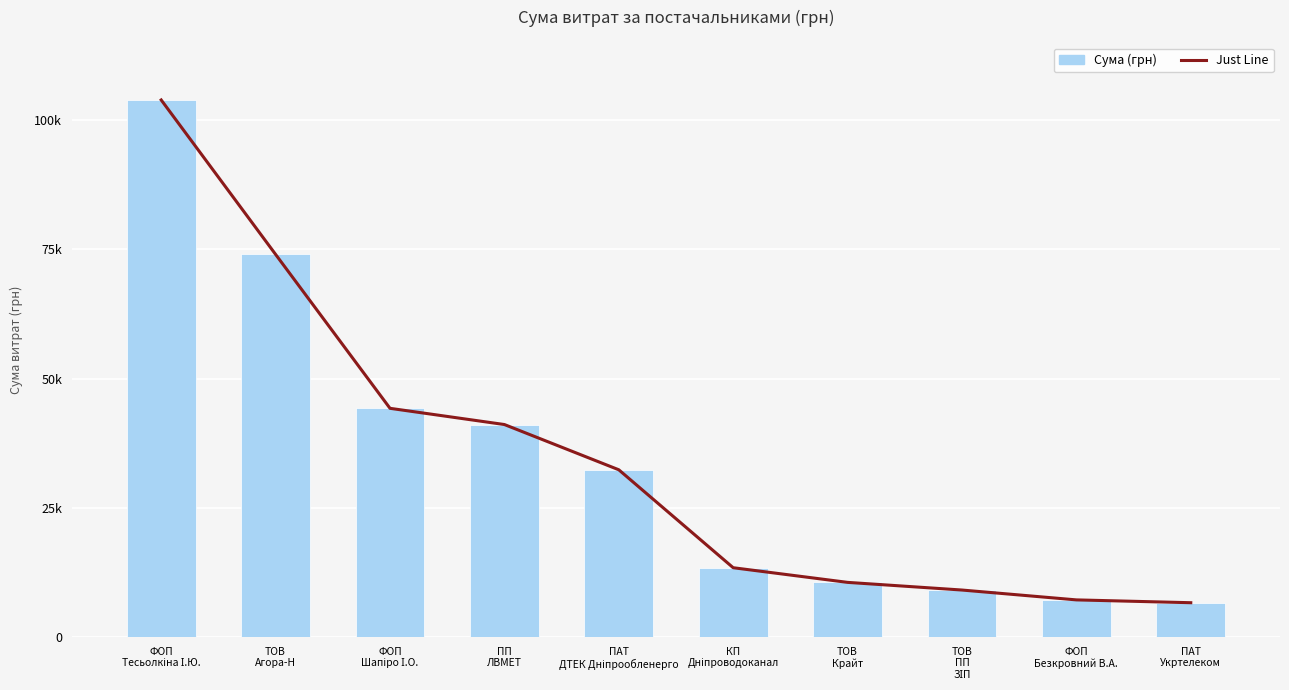

What are all the series names shown in the legend?

Just Line, Сума (грн)